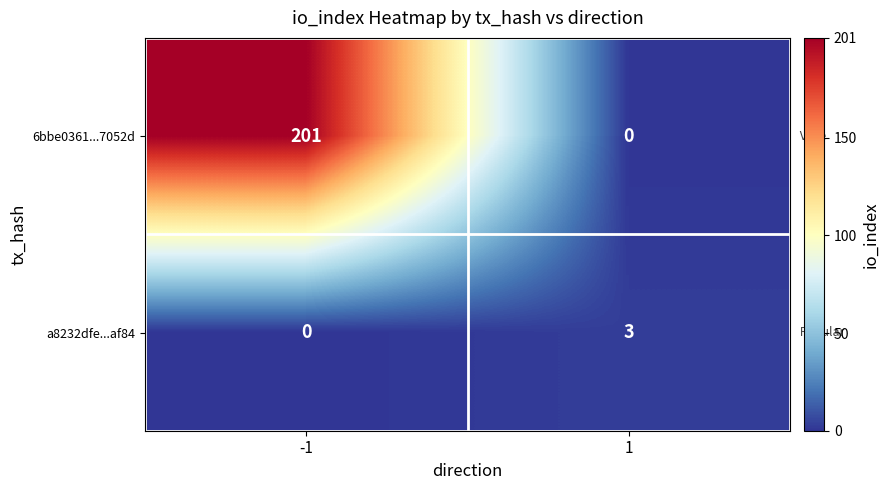

What is the maximum value for 6bbe0361...7052d?

201